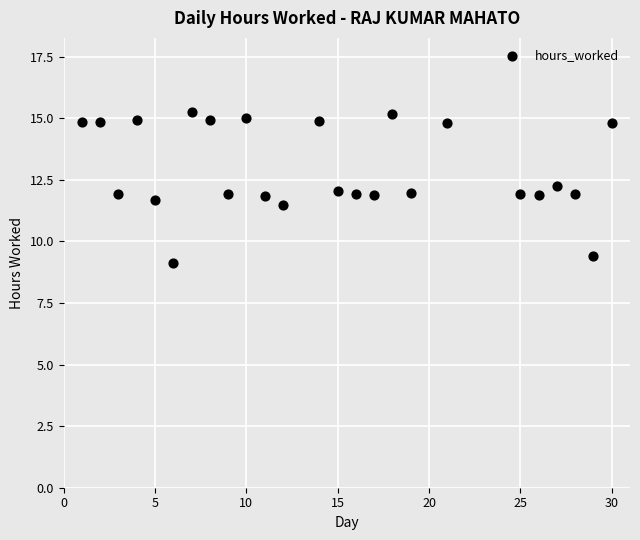

What is the range of X values (max minus min)?

29.0